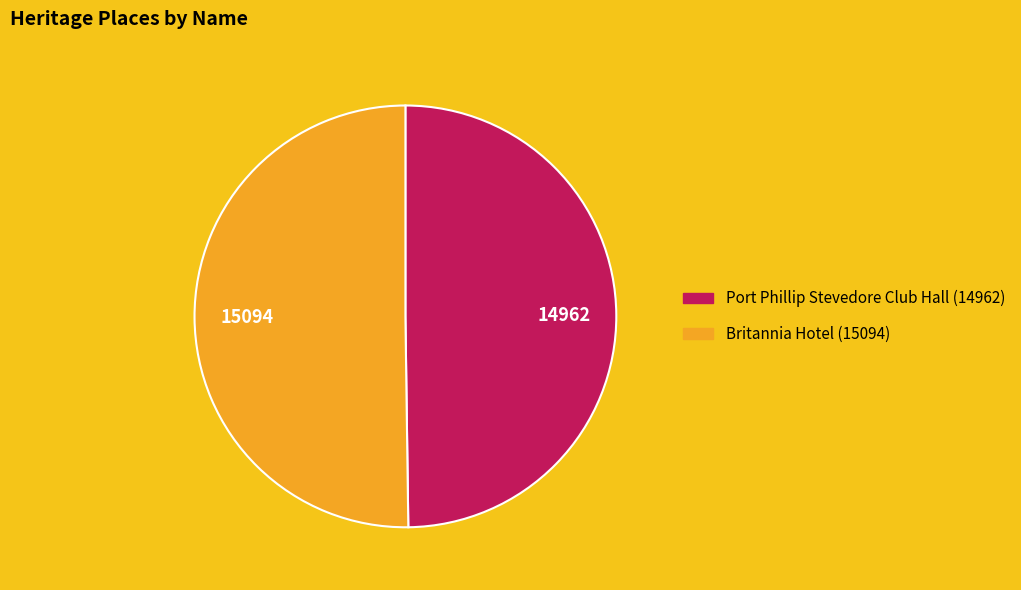

Approximately how many times larger is the value at Port Phillip Stevedore Club Hall compared to Britannia Hotel?

1.0